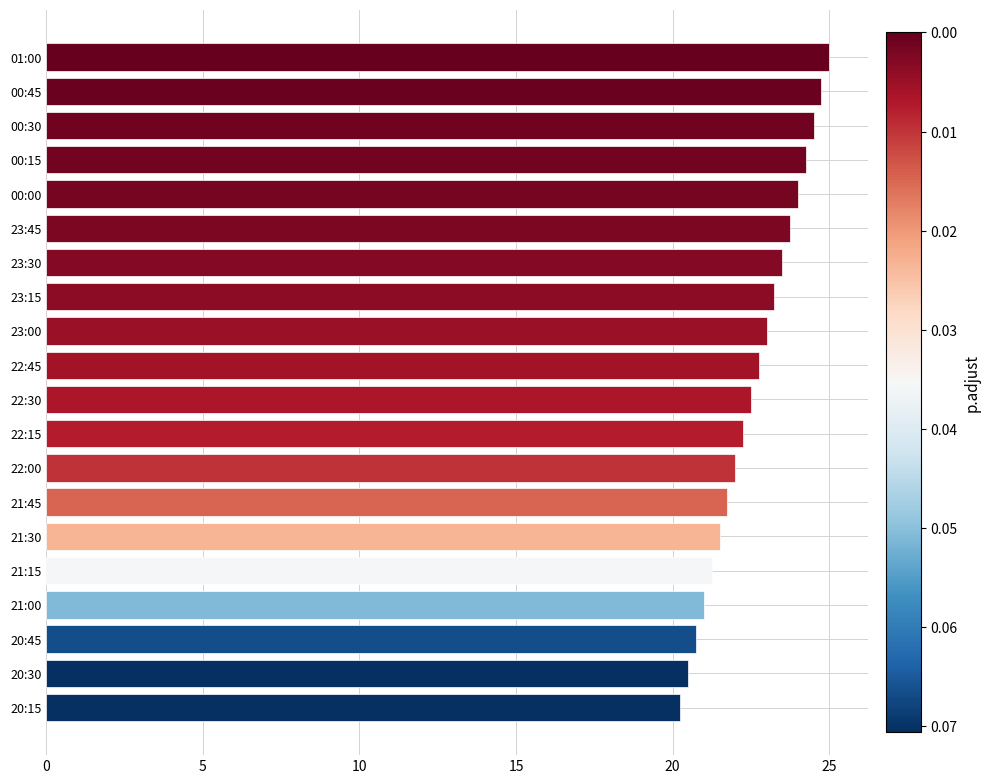

The chart shows a value of 23.2 at 23:15. True or false?

True